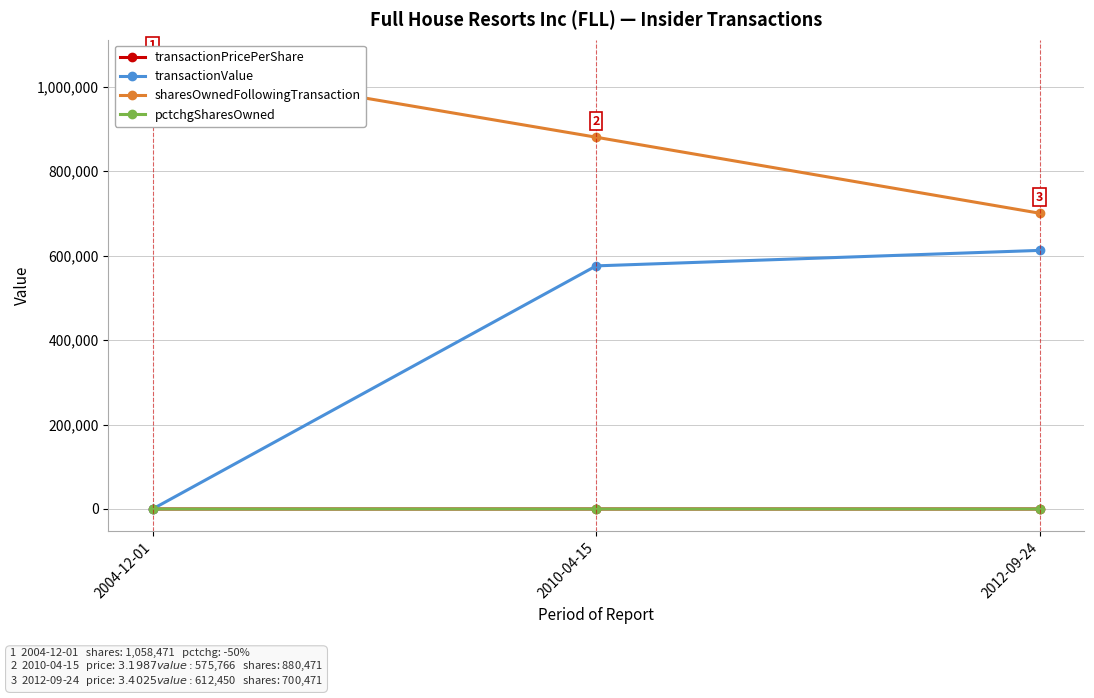

List the series in order of their peak value, highest first.

sharesOwnedFollowingTransaction, transactionValue, transactionPricePerShare, pctchgSharesOwned